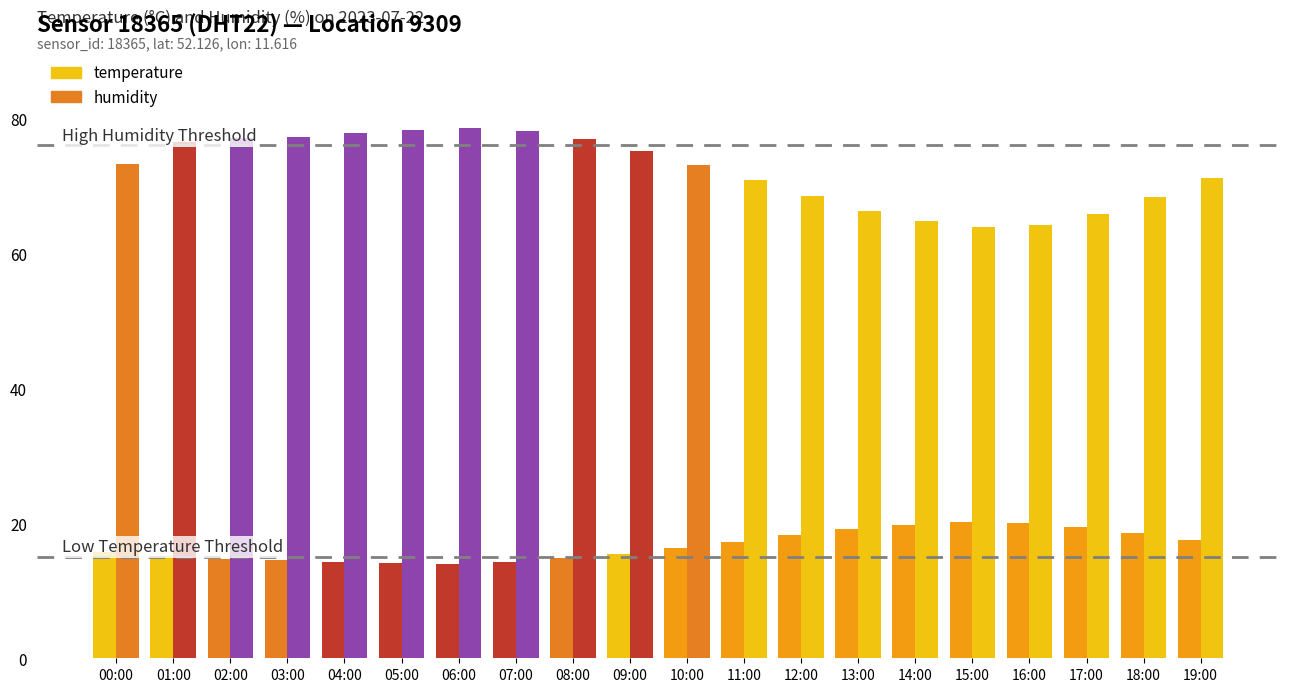

What is the difference between the second highest and minimum values in the temperature series?

6.1